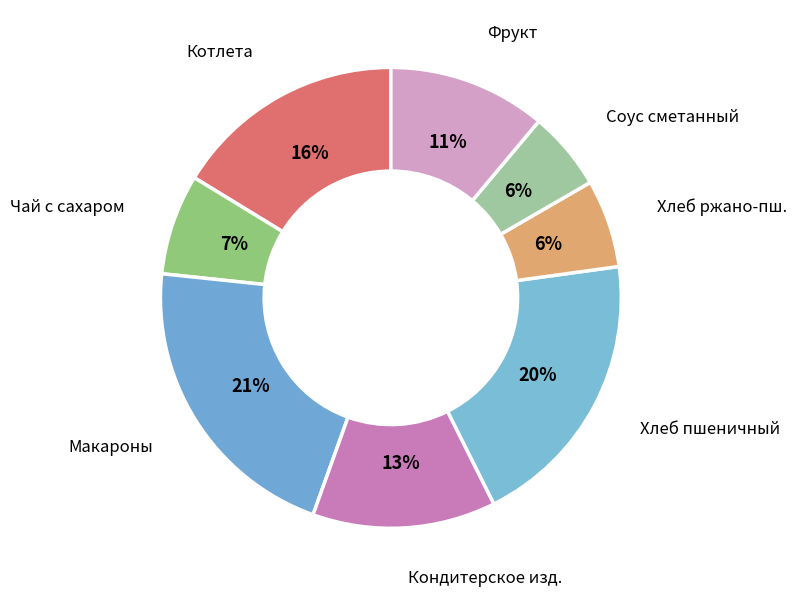

Is there a majority slice in this chart?

No